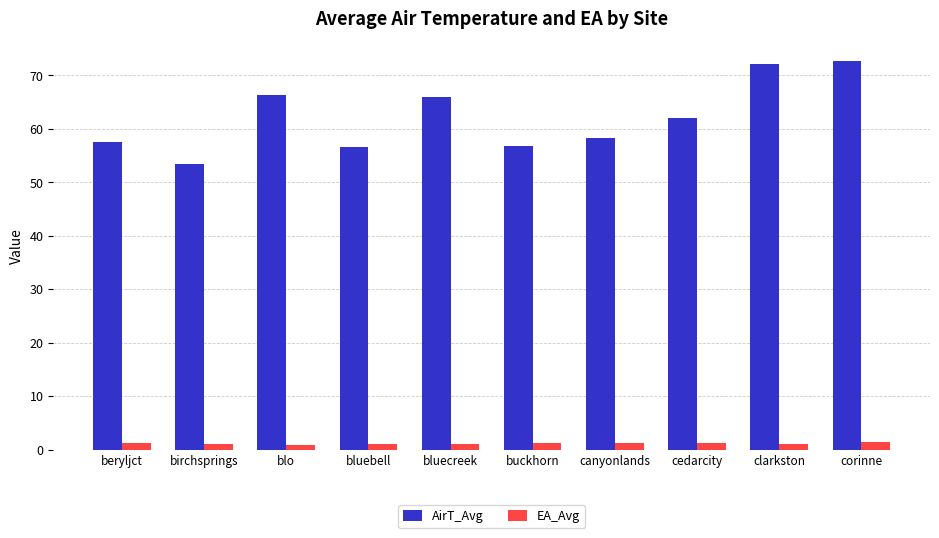

Rank the series by their average value, from lowest to highest.

EA_Avg, AirT_Avg